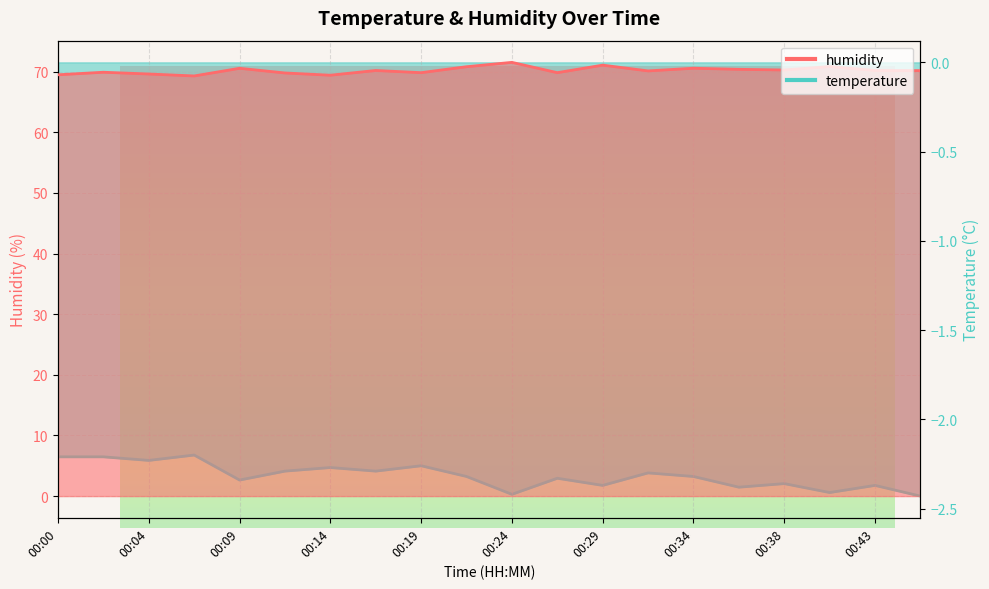

What is the lowest value of the humidity series?

69.3